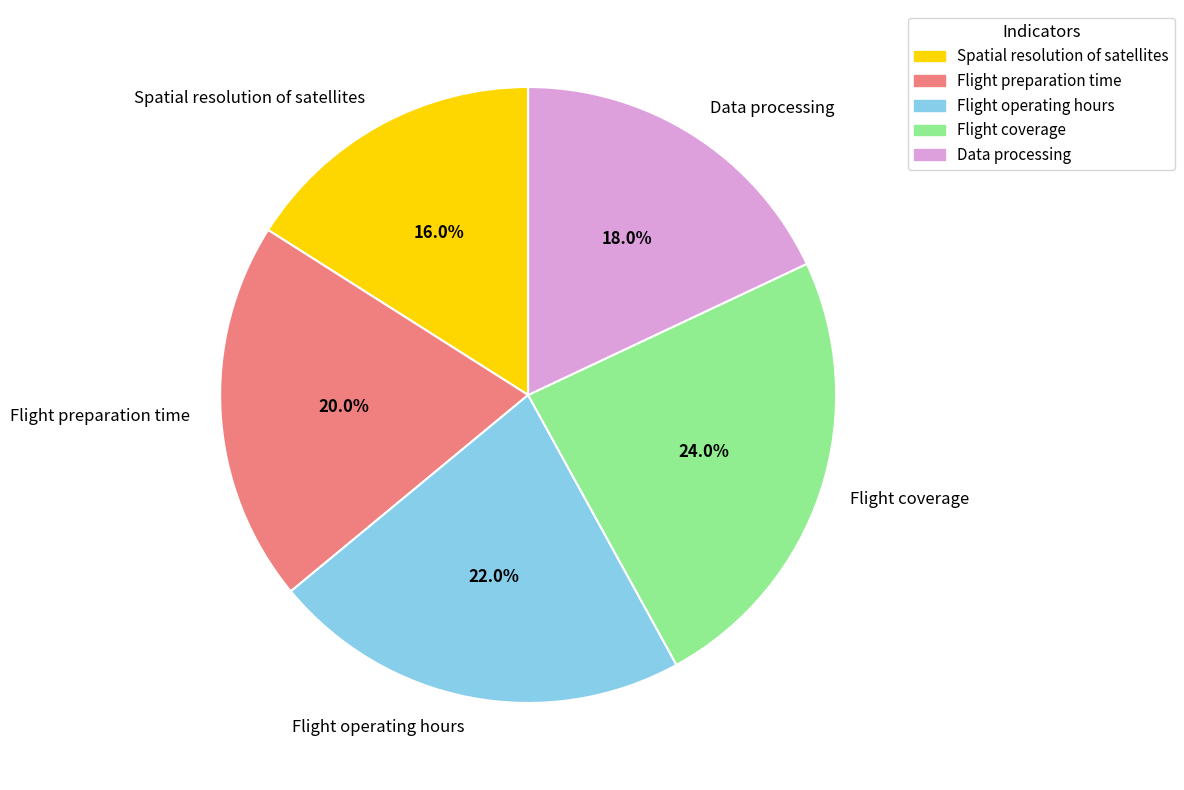

True or false: Flight coverage accounts for 24% of the total.

True